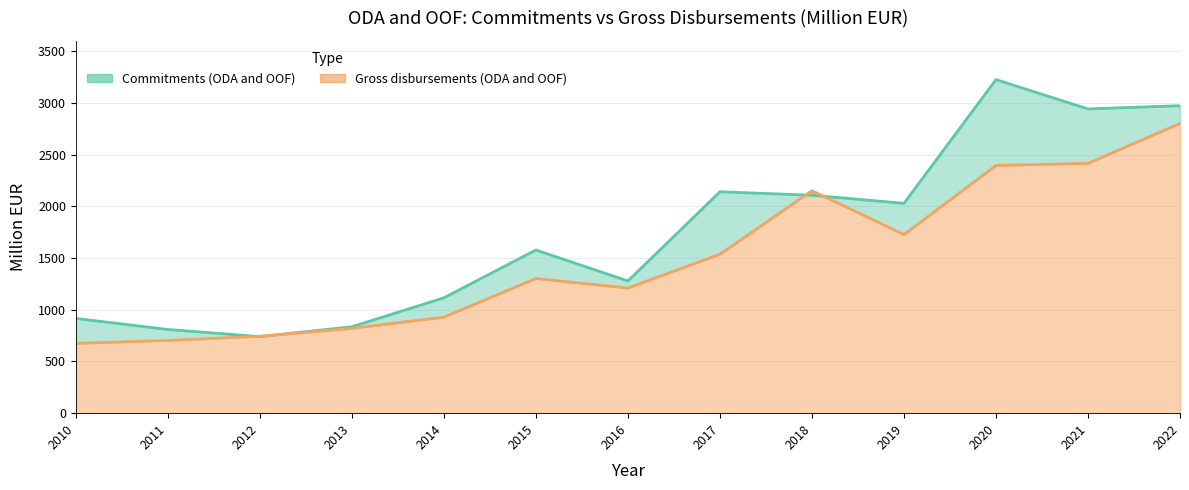

How many interior local valleys does the Gross disbursements (ODA and OOF) series have?

2